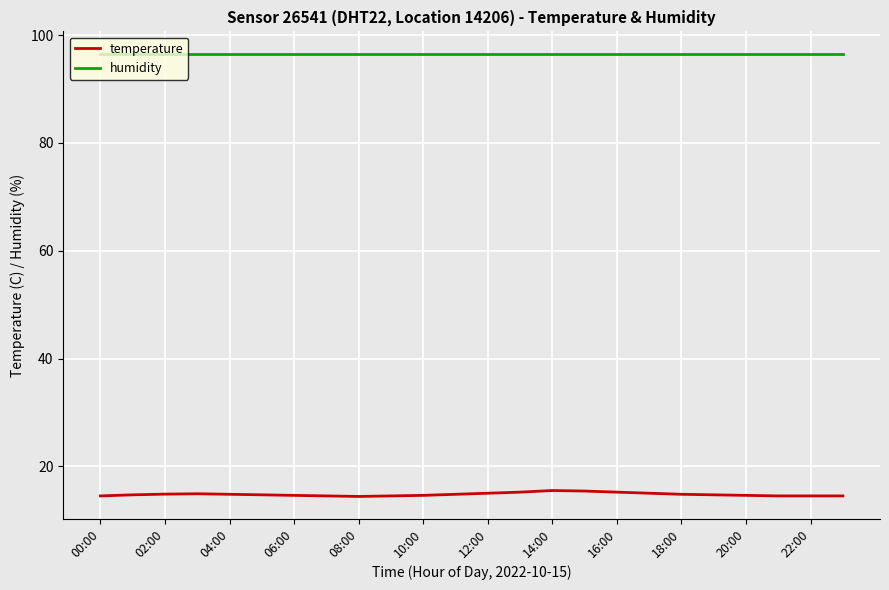

Rank the series by their maximum value, from lowest to highest.

temperature, humidity